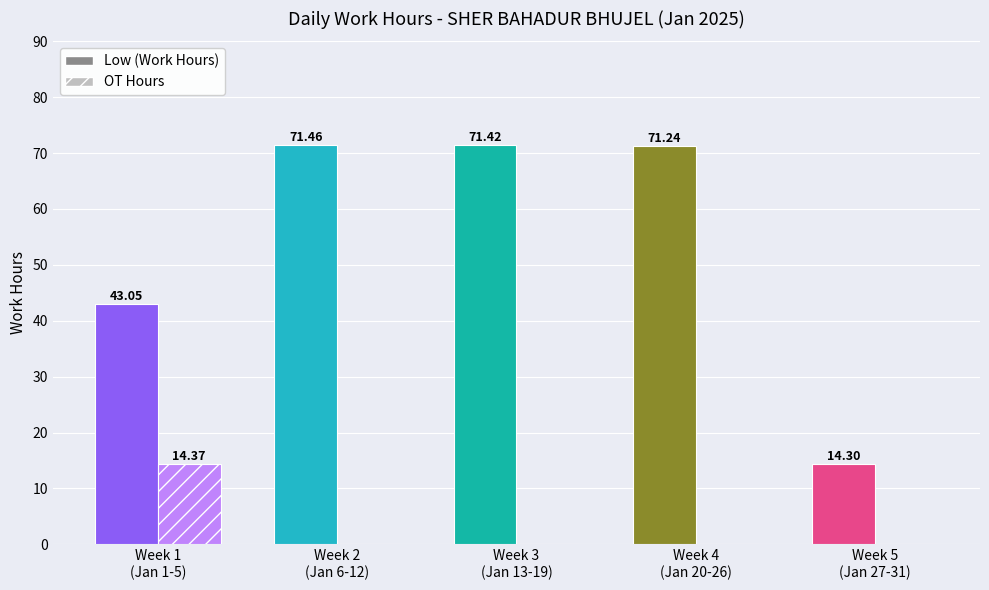

Which series has the widest spread of values?

Low (Work Hours)